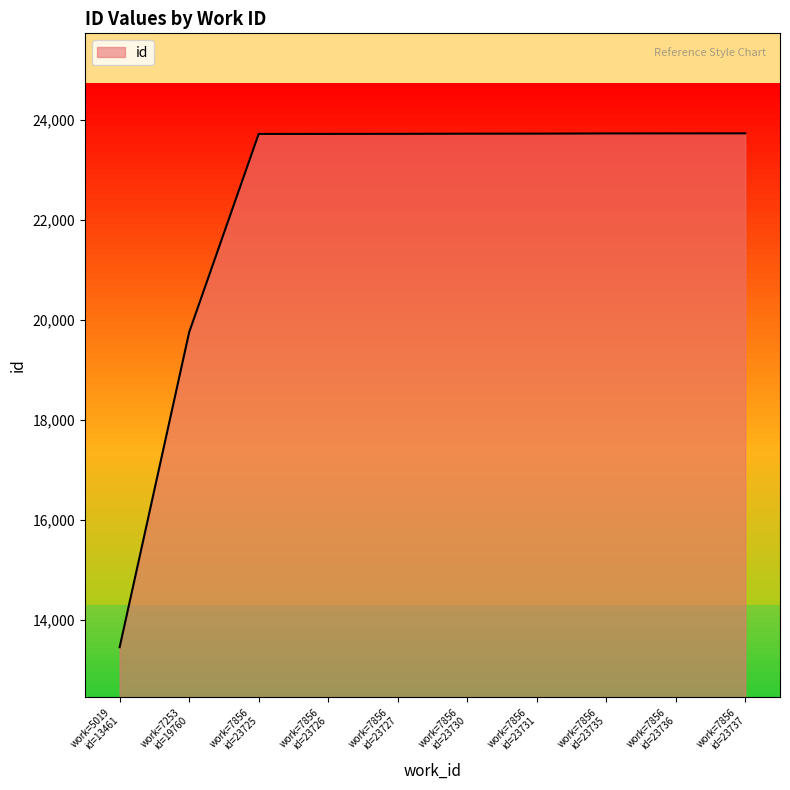

What is the maximum value shown in the chart?

23737